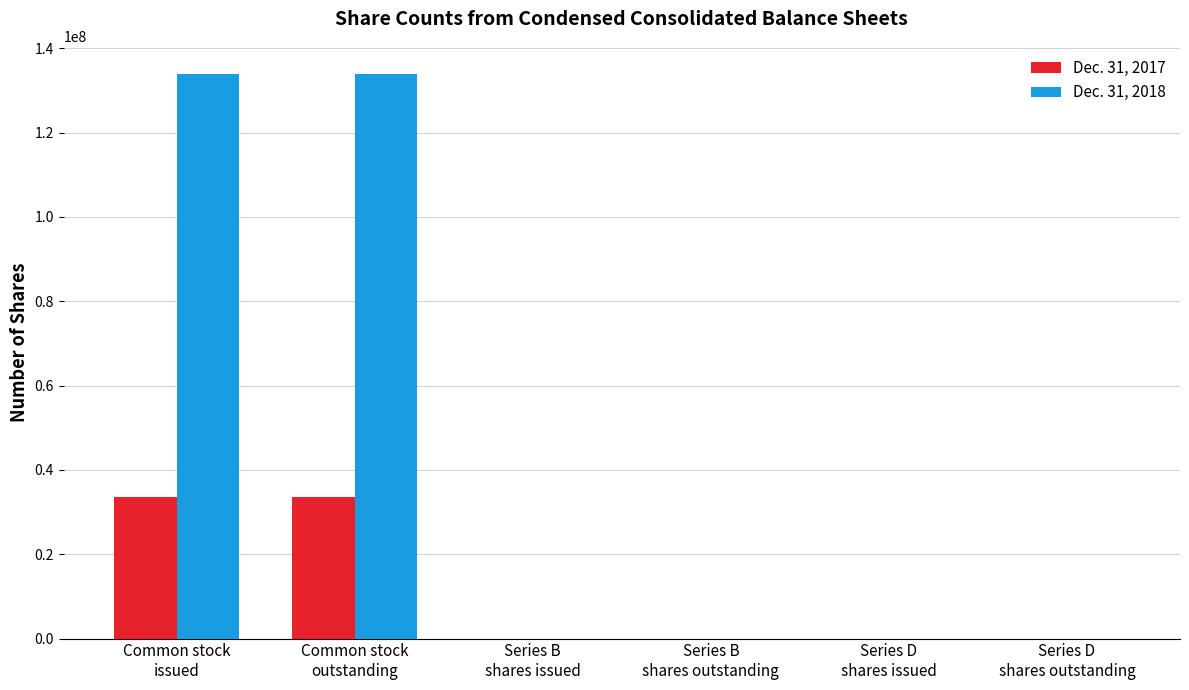

What is the greatest value displayed?

133907747.0